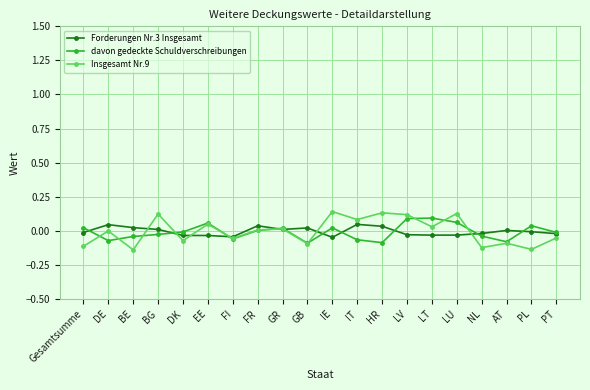

What is the label of the 12th point from the left?

IT